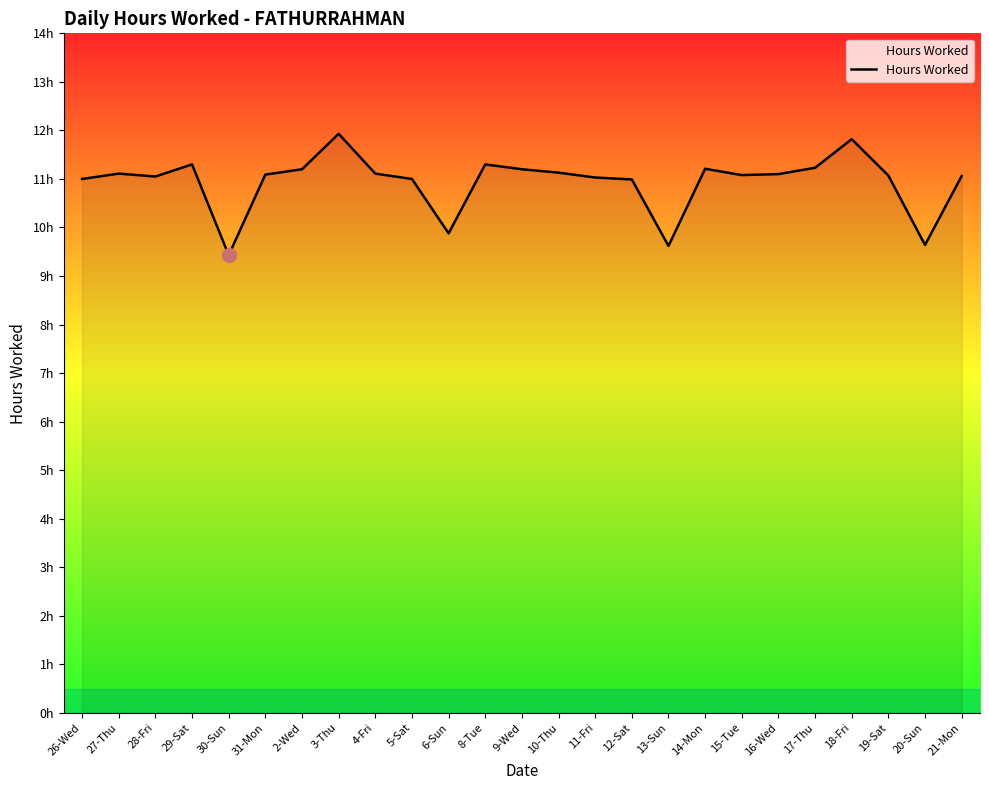

Does the chart display data point markers on the line(s)?

No